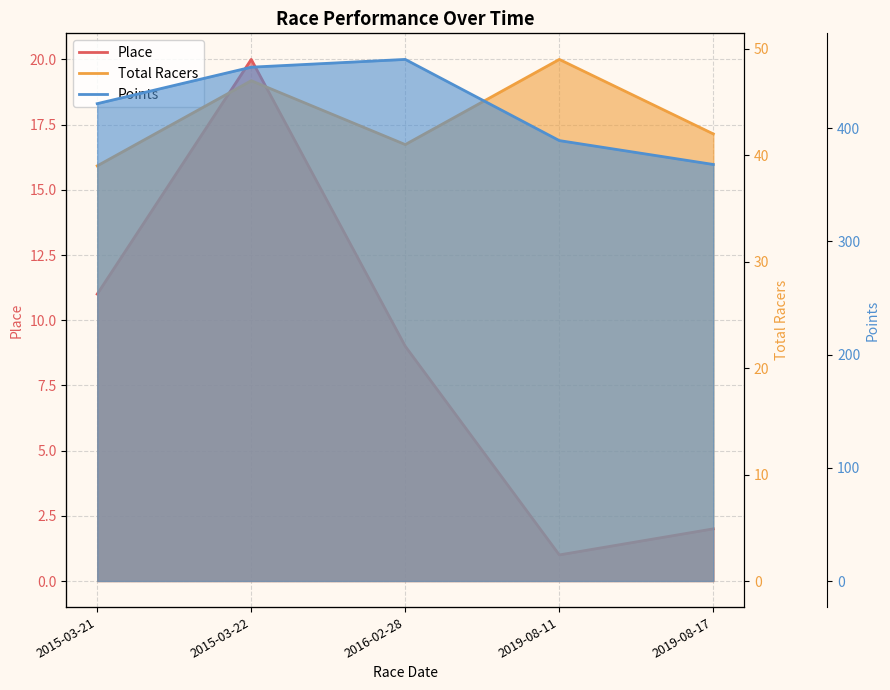

At which label is Points closest to 414?

2015-03-21